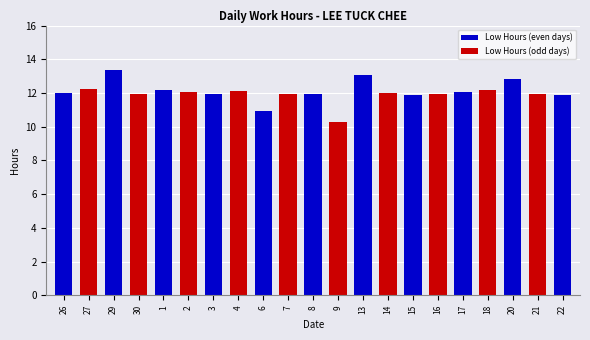

Read the value at 20.

12.9